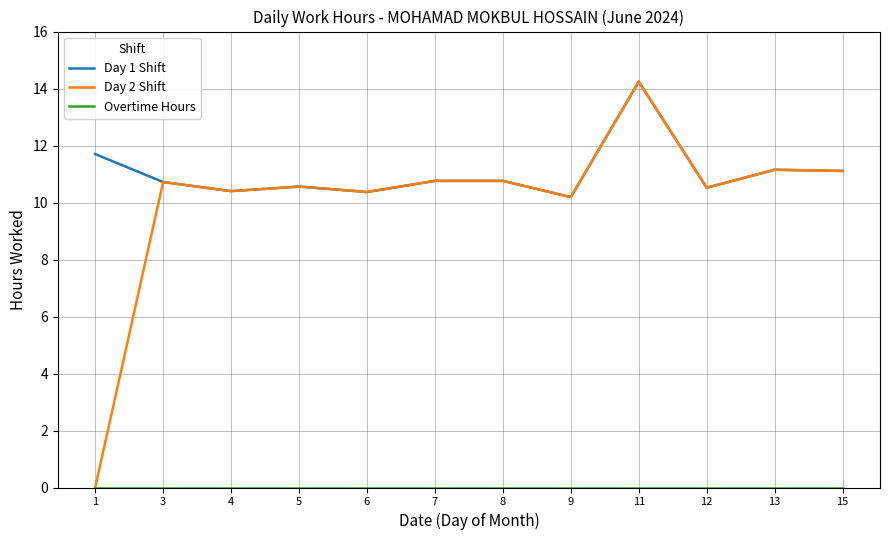

Is it true that Day 2 Shift equals 2.6 at 6?

False